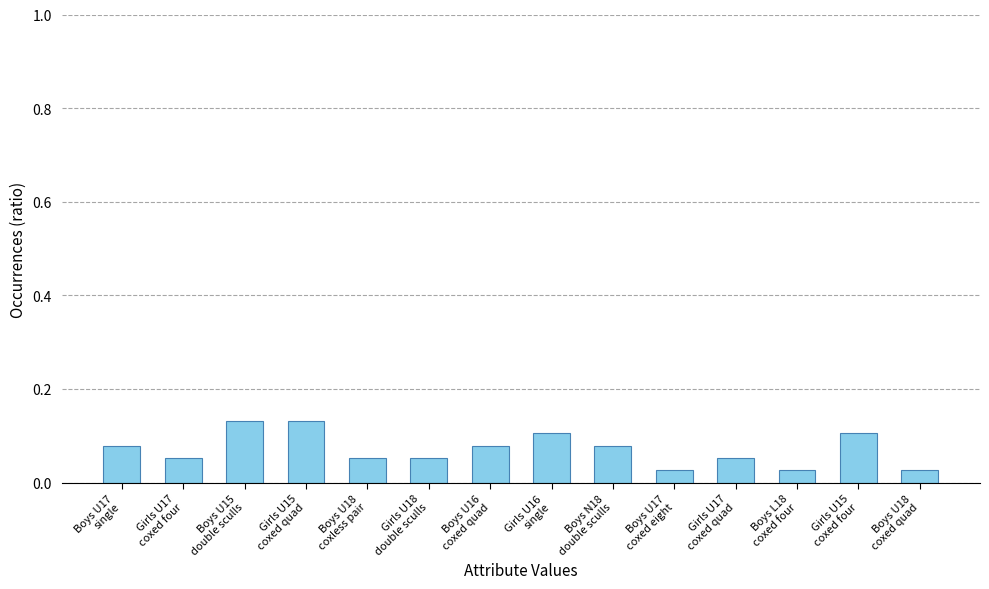

What is the sum of all values?

1.0